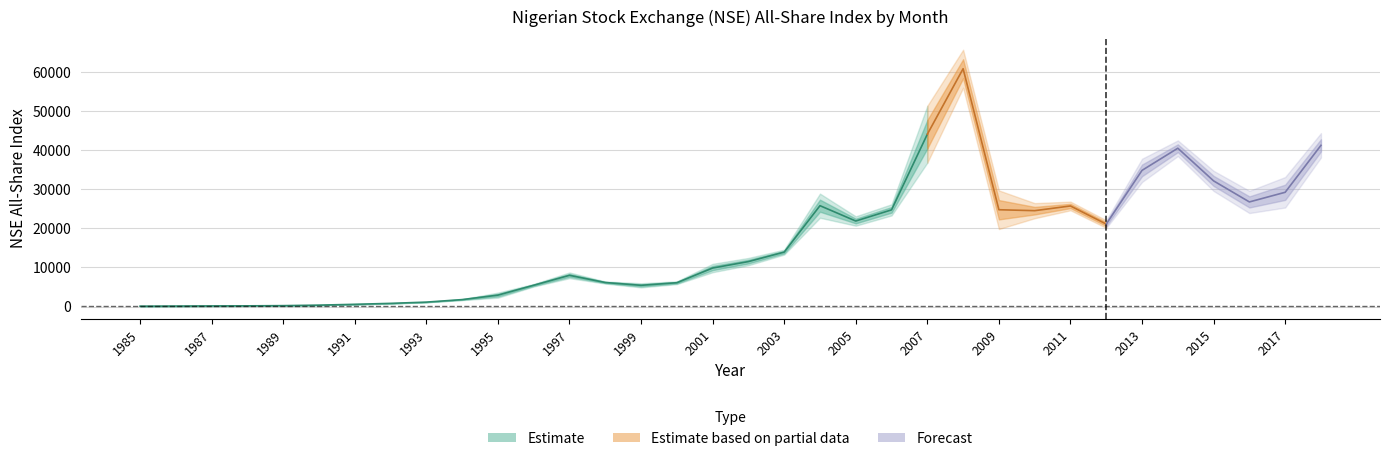

How many data points in Jun are less than 12440?

17